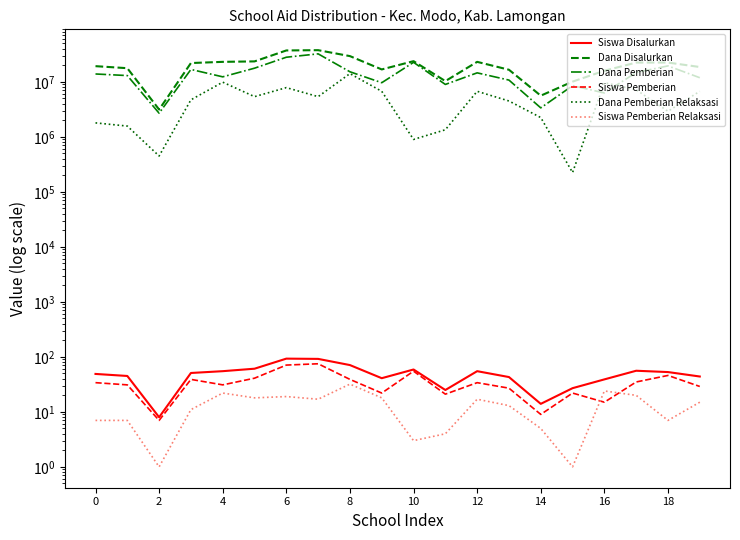

How many data points in Siswa Pemberian are less than 34?

10